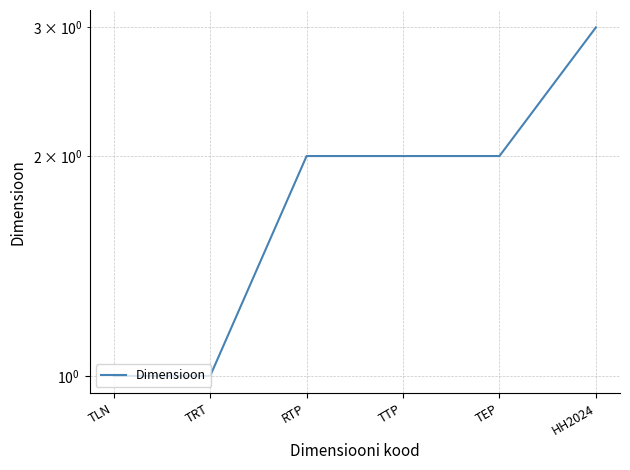

Reading left to right, transcribe all the data shown in this chart.

TLN=1	TRT=1	RTP=2	TTP=2	TEP=2	HH2024=3